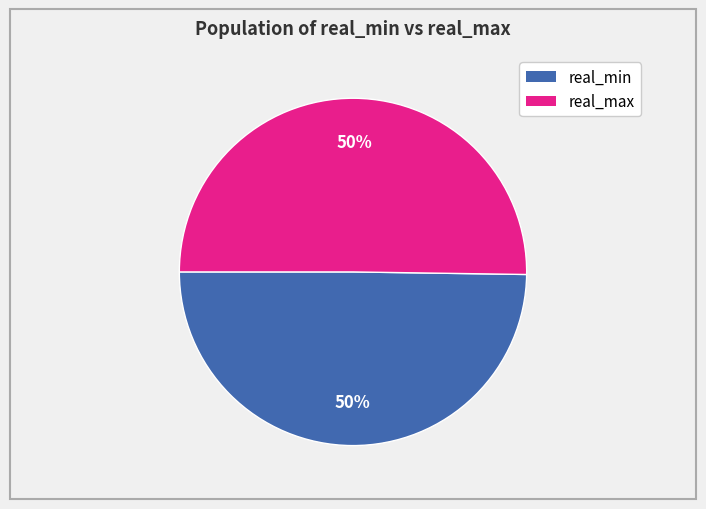

To the nearest percent, what is the average slice percentage?

50%